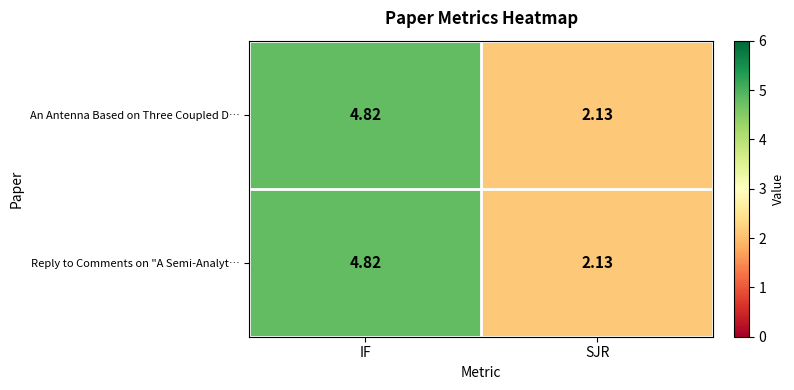

Where does the An Antenna Based on Three Coupled D… series first go above 4?

IF